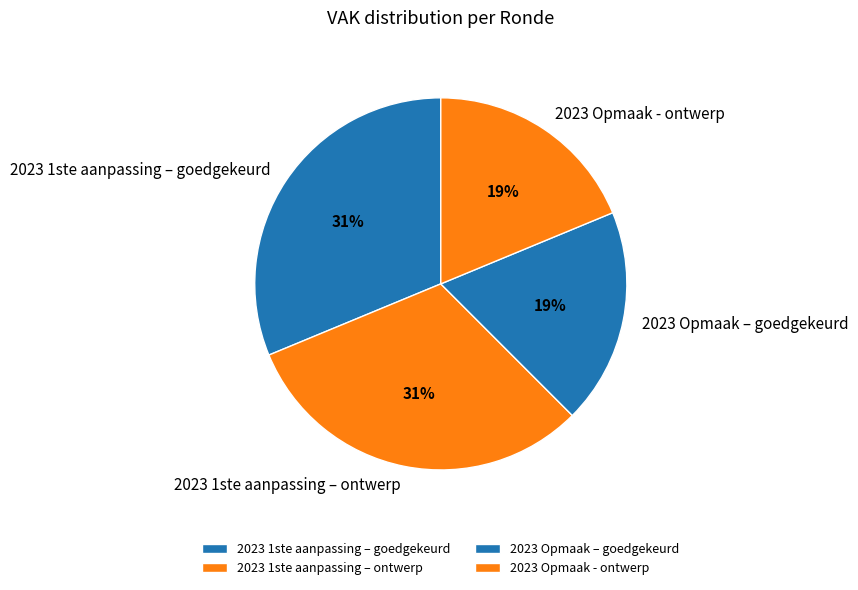

What is the ratio of the value at 2023 Opmaak - ontwerp to the value at 2023 Opmaak – goedgekeurd?

1.0